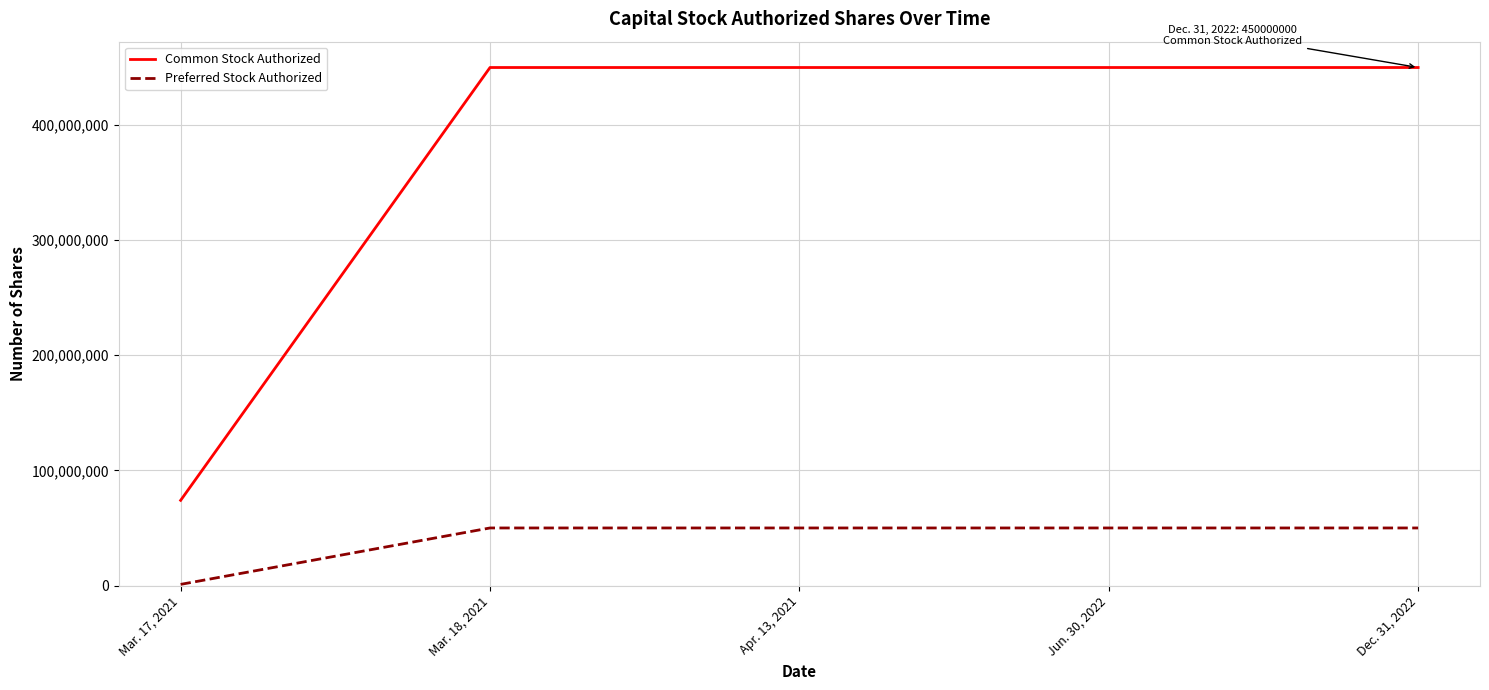

What is the minimum value for Preferred Stock Authorized?

1000000